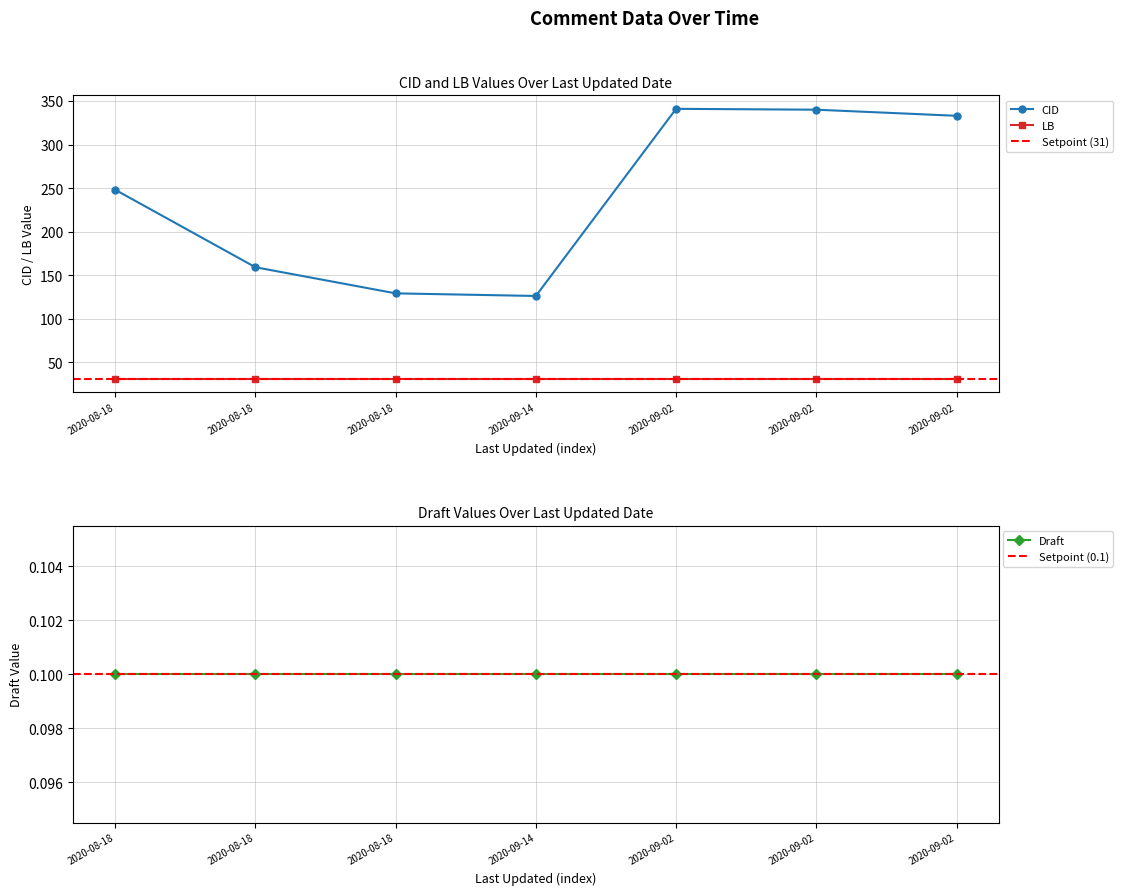

Which series has the widest spread of values?

CID